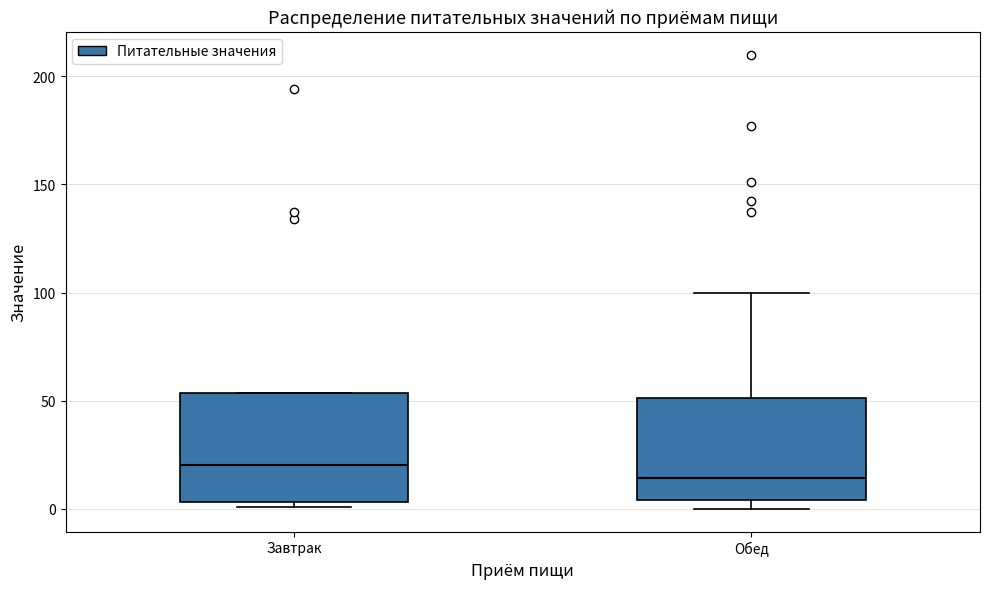

Where is the upper edge of the box for Завтрак on the y-axis? The values are not printed on the chart, so give them approximately, as read against the axis.

55